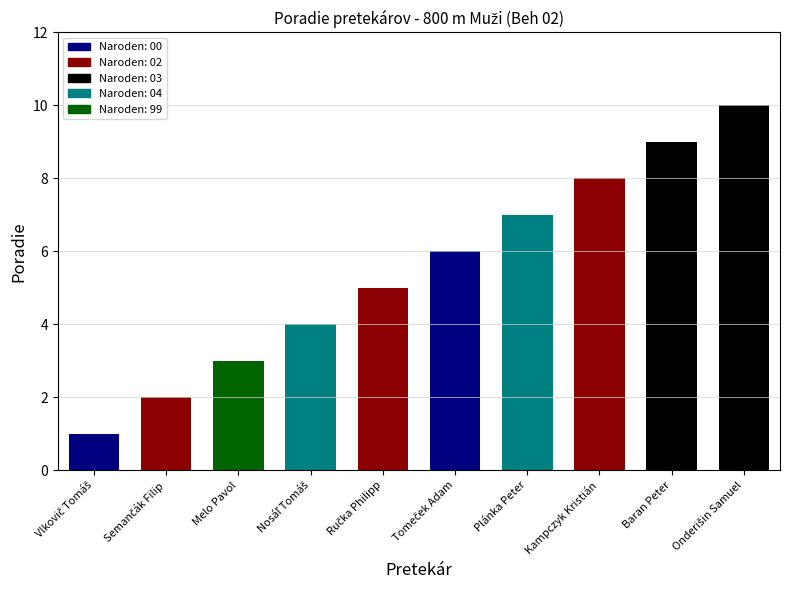

Does the chart contain stacked bars?

No